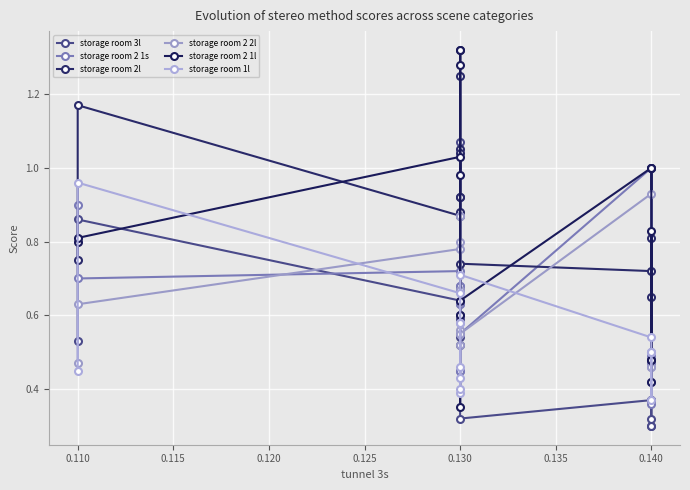

How many times do storage room 2l and storage room 2 2l cross each other?

2